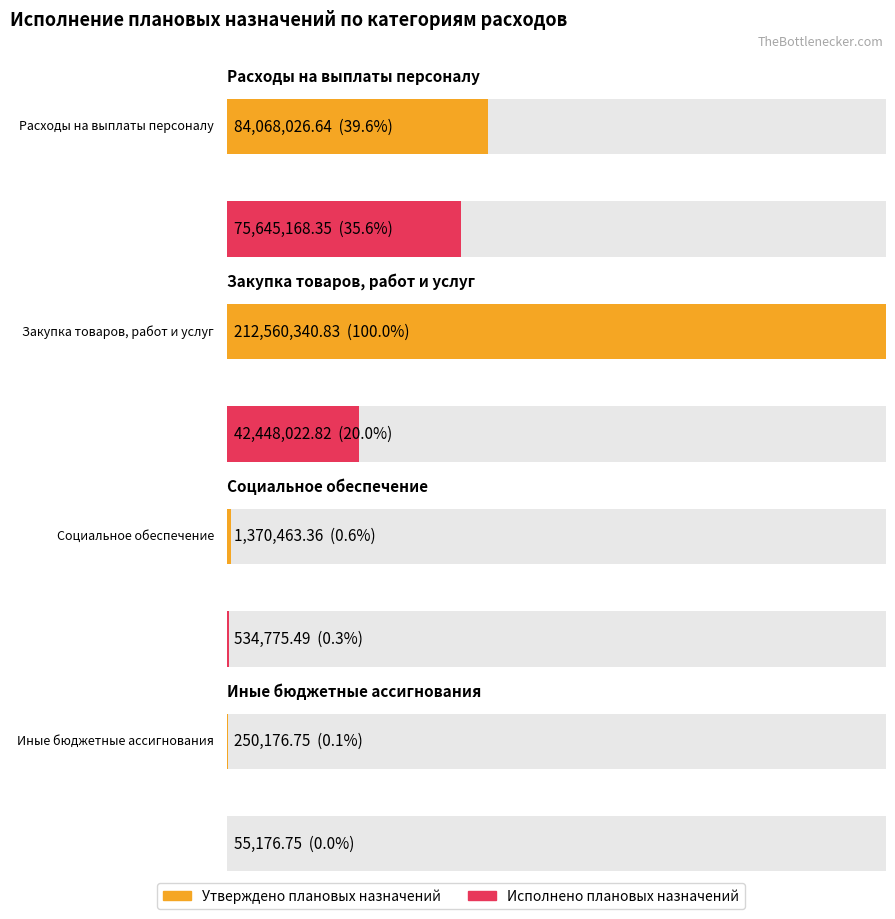

What is the difference between the maximum and minimum values in the Утверждено плановых назначений series?

212310164.1